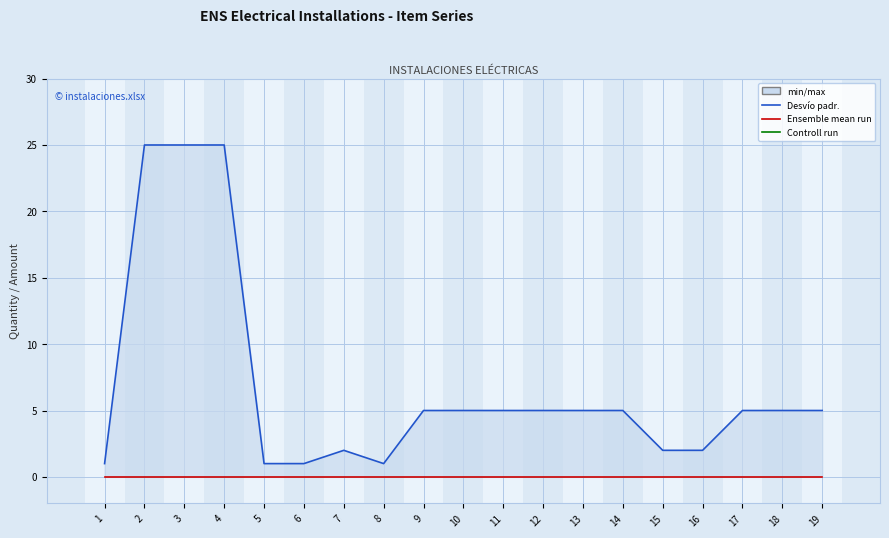

The Controll run series shows 2 at 6. True or false?

False